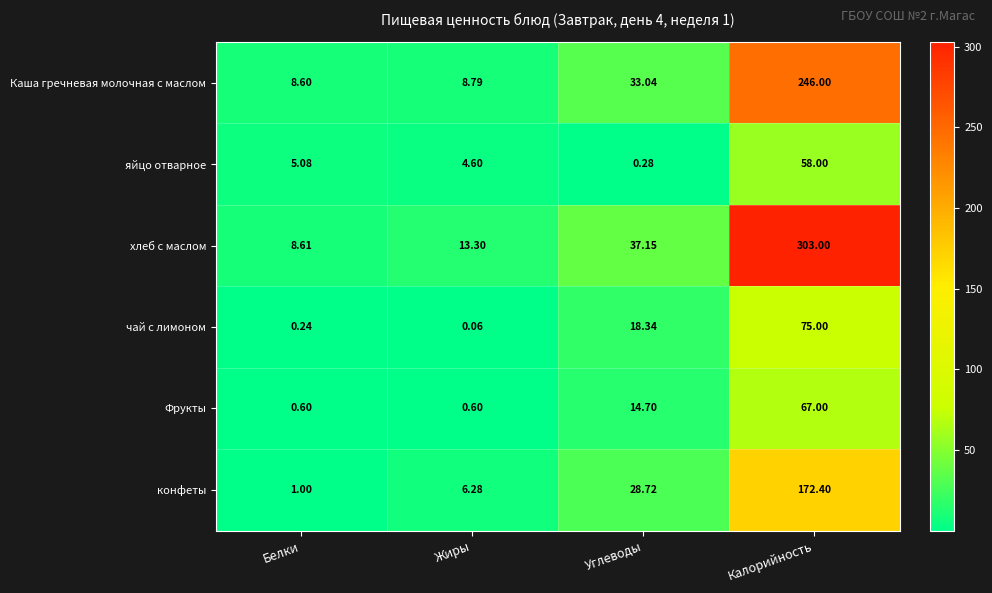

At which category does the chart reach its peak across all series?

Калорийность